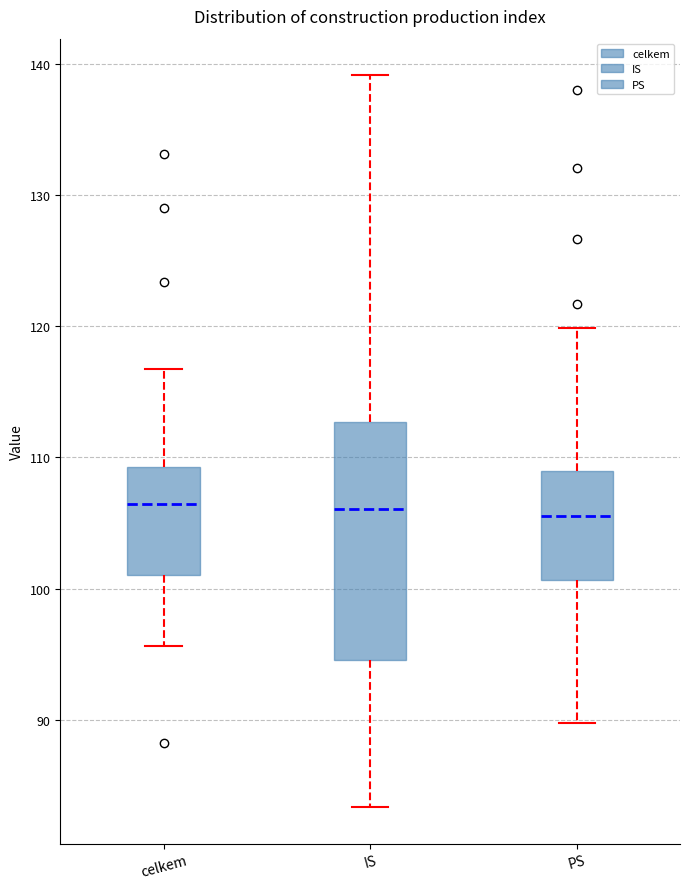

Reading left to right, transcribe this box plot: for each box, give where its median line is, the range the box spans, and where its two whiskers end, as read against the y-axis. The values are not printed on the chart, so give them approximately, as read against the axis.

celkem: median 106, box 101 to 109, whiskers 96 to 117
IS: median 106, box 95 to 113, whiskers 83 to 139
PS: median 106, box 101 to 109, whiskers 90 to 120